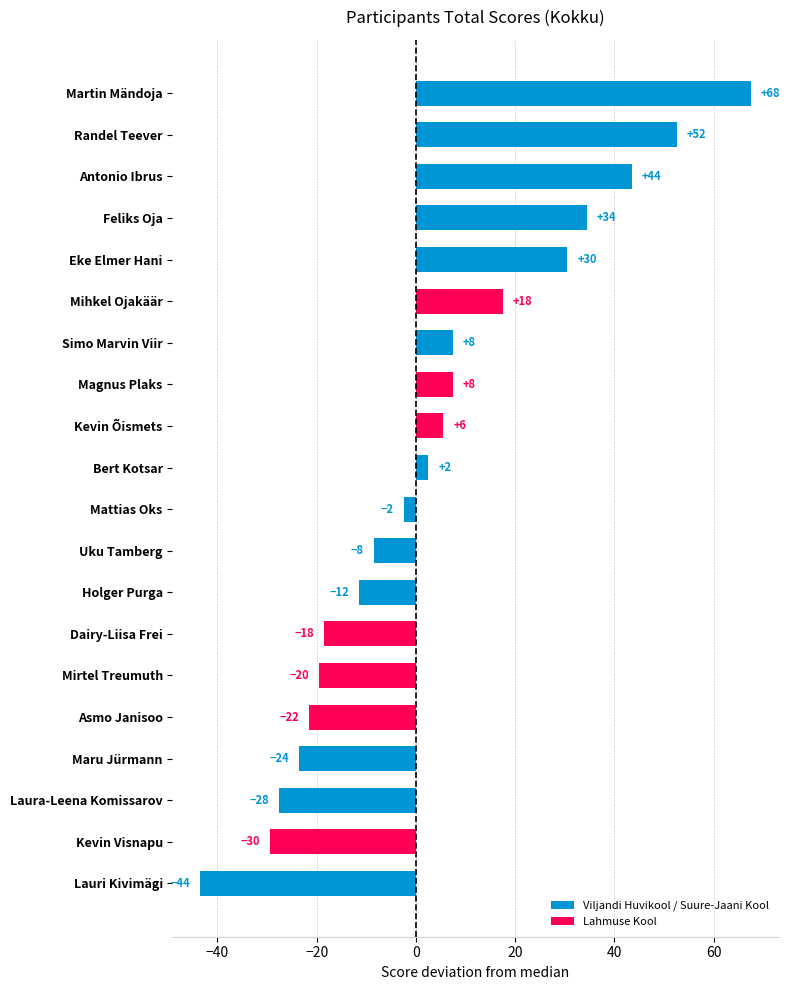

At which category does the chart reach its minimum across all series?

Lauri Kivimägi